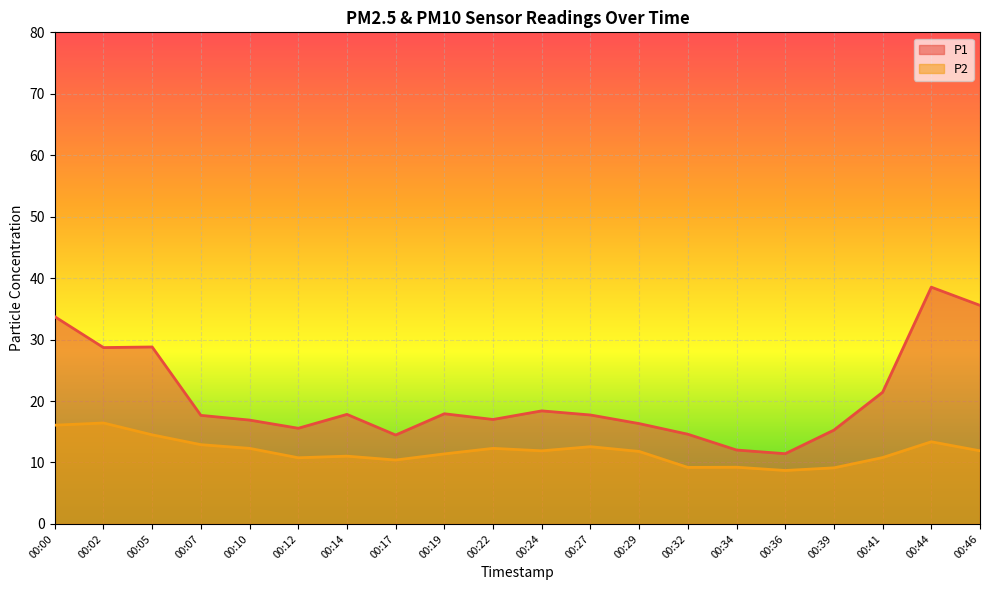

Where is the first local minimum for P1?

00:02